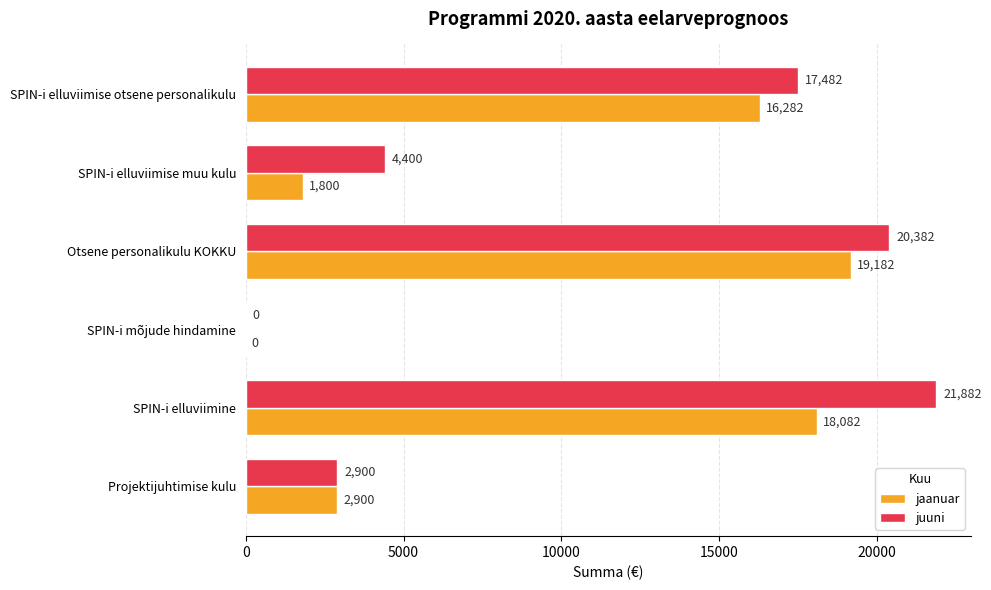

What is the maximum value shown in the chart?

21882.5